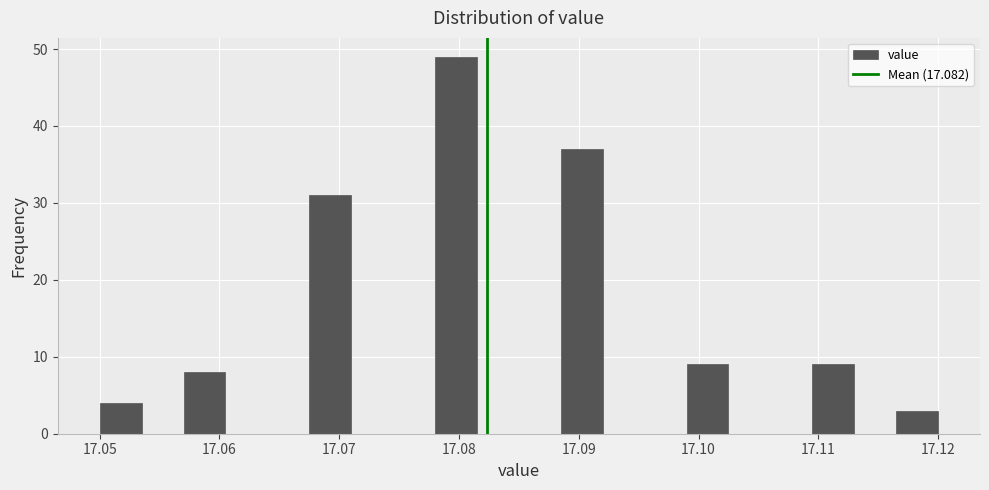

Around what value on the x-axis is the tallest bar? Give the approximate position of its centre, as read against the axis.

17.080